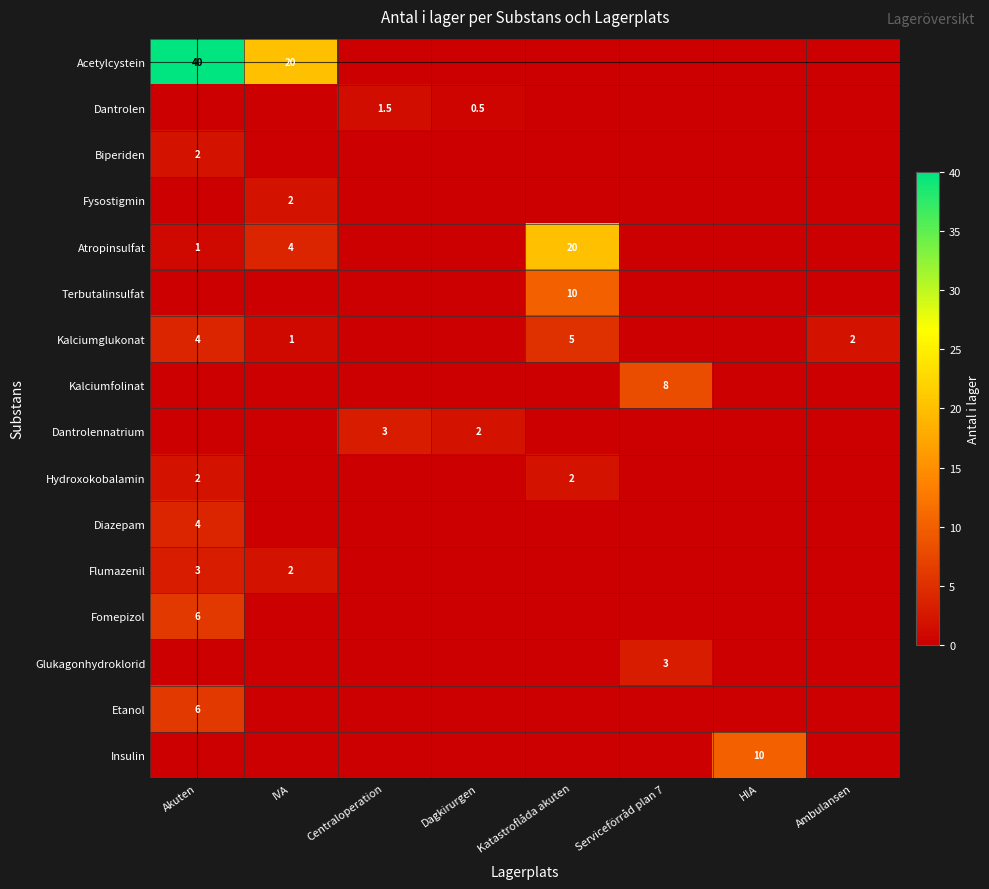

What is the difference between the Kalciumglukonat values at IVA and Katastroflåda akuten?

4.0